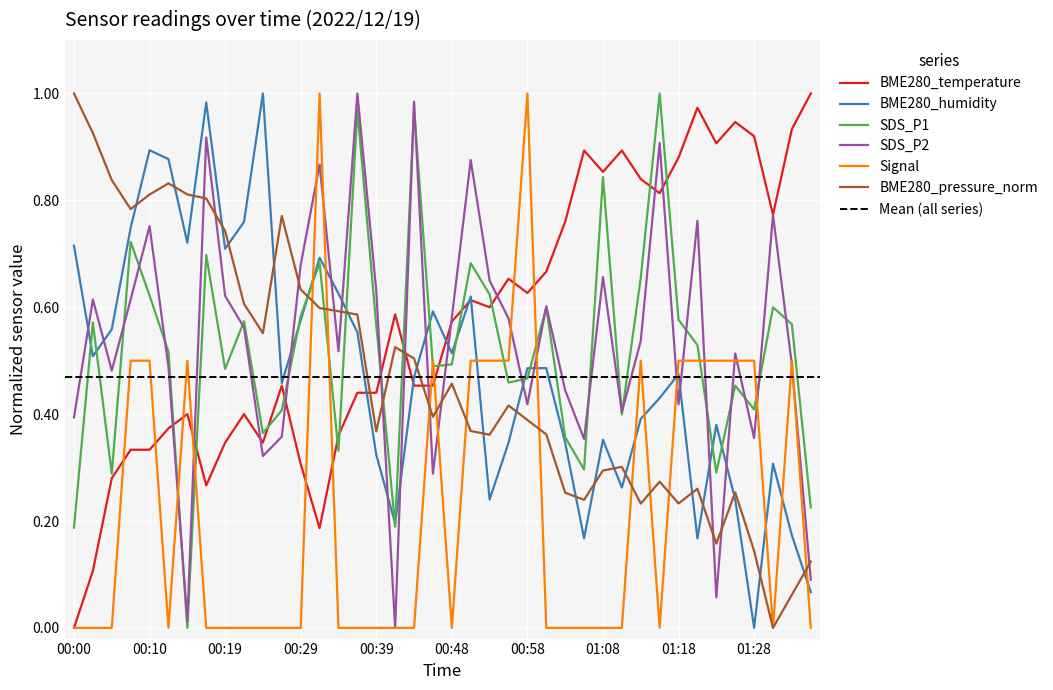

The BME280_humidity series shows 0.3 at 01:11. True or false?

True